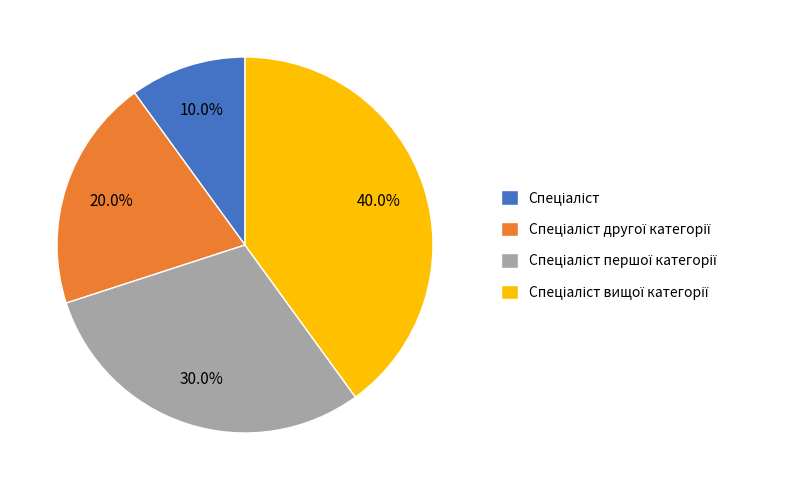

Count the number of slices in the pie.

4